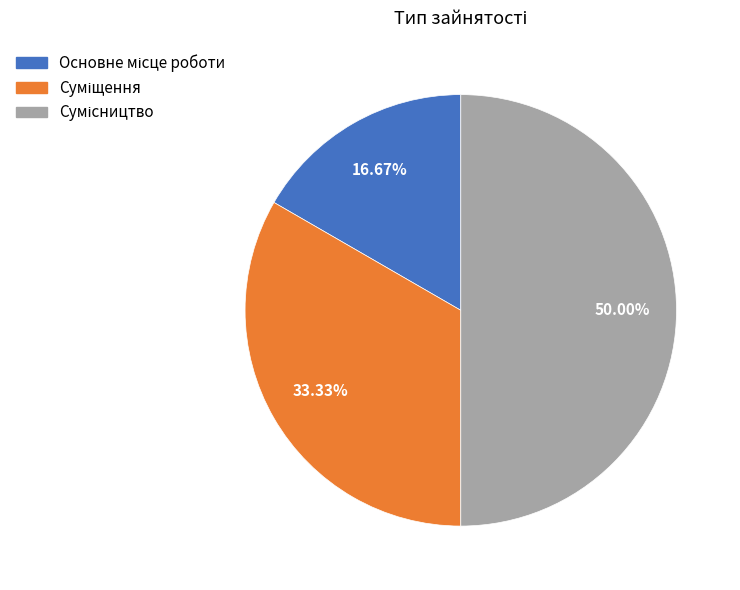

Count the number of slices in the pie.

3